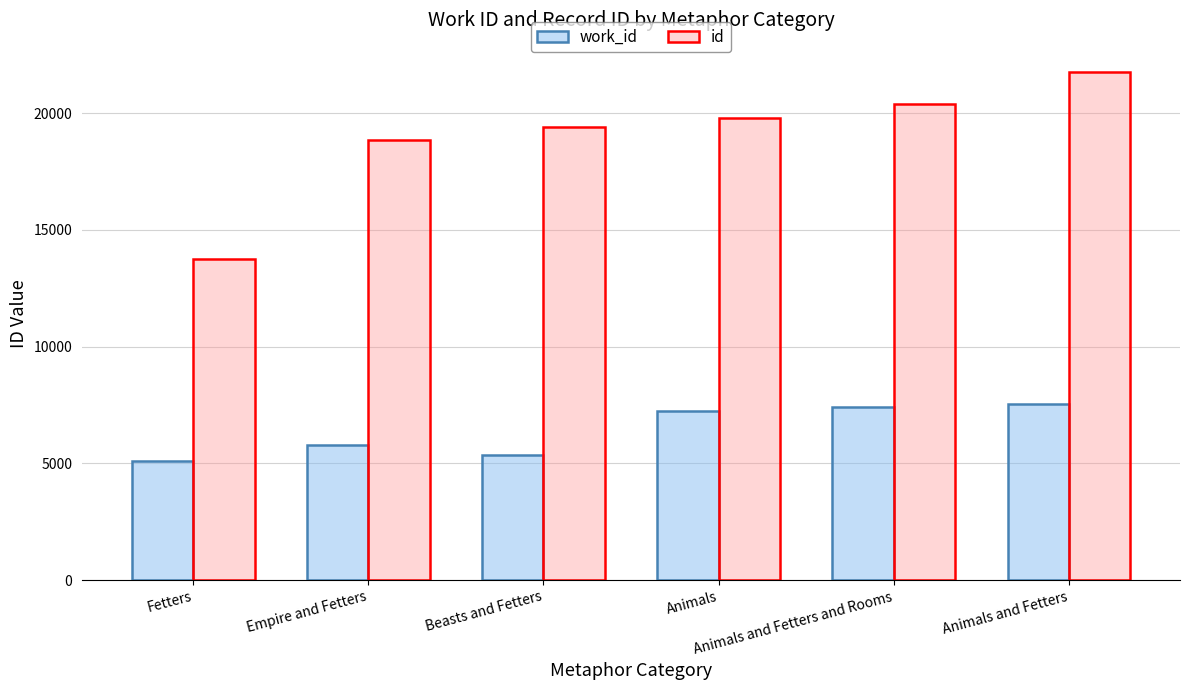

What is the spread (max minus min) of values at Animals and Fetters?

14207